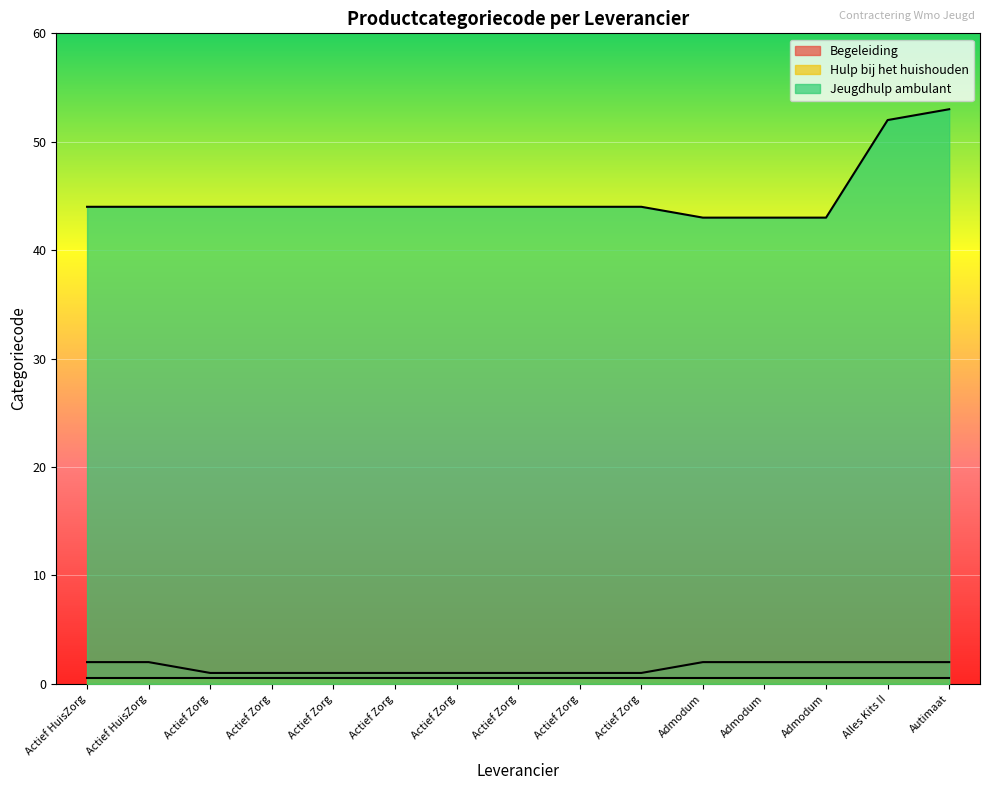

The value of Jeugdhulp ambulant at Admodum is 43. True or false?

True